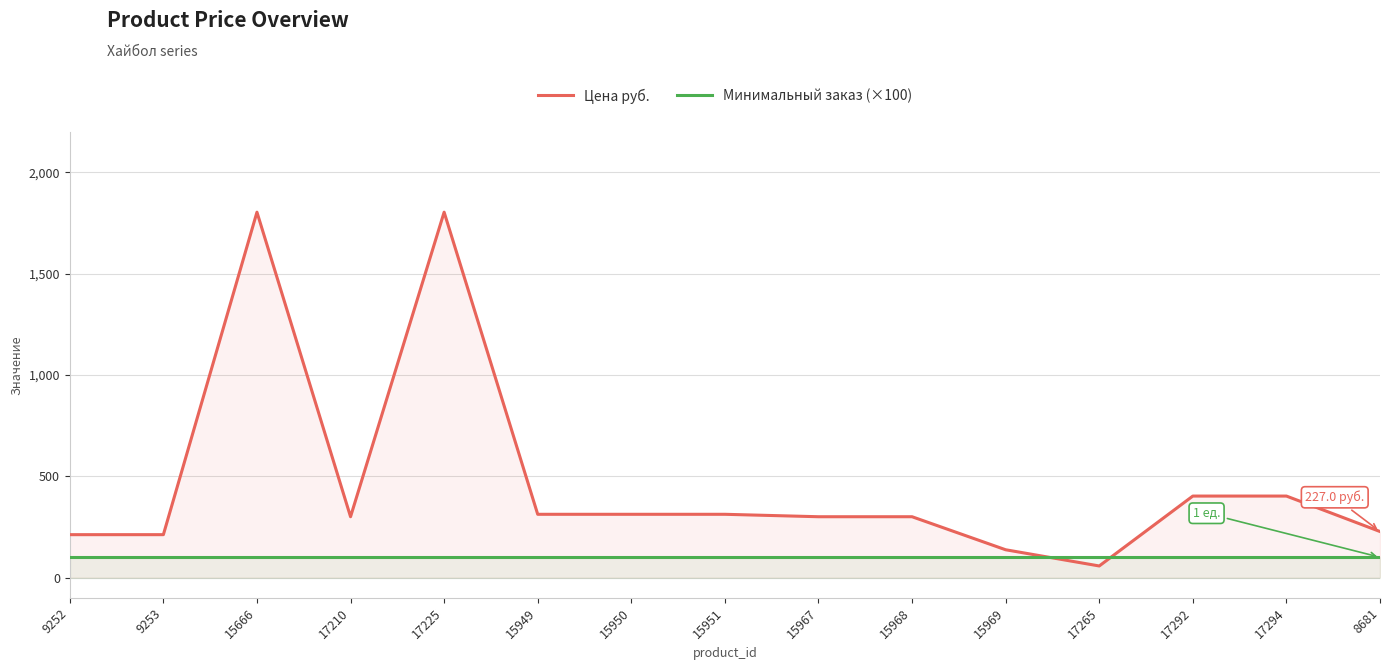

What is the total value across all series at 17225?

1903.0